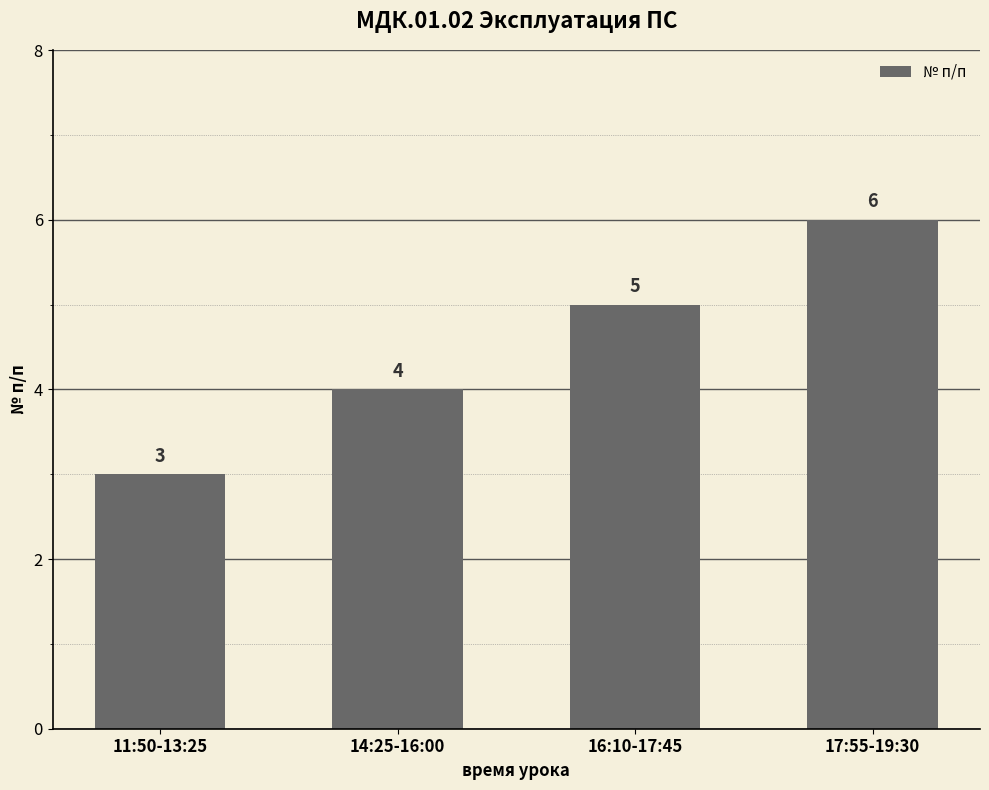

Which category has the lowest value across all series?

11:50-13:25